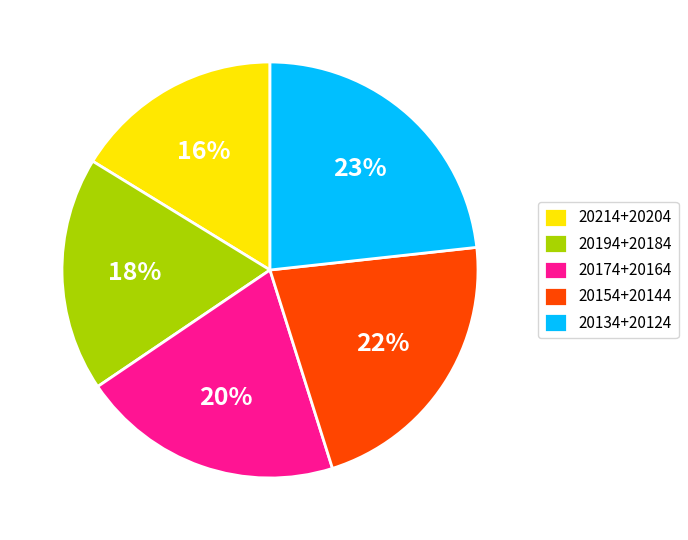

Does any single category account for the majority?

No